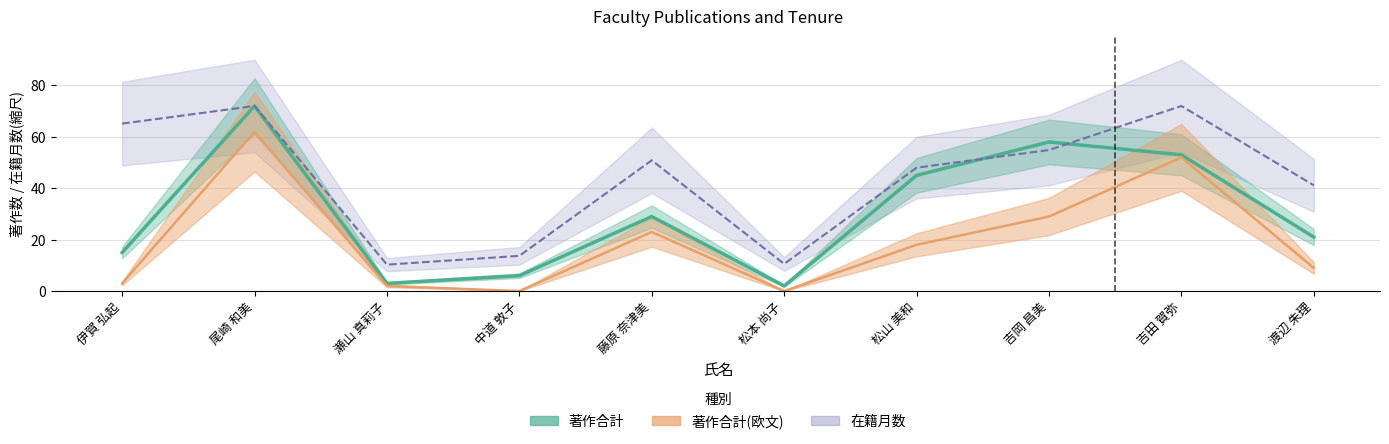

What is the value of the 著作合計(欧文) point at the 1st from the left?

3.0